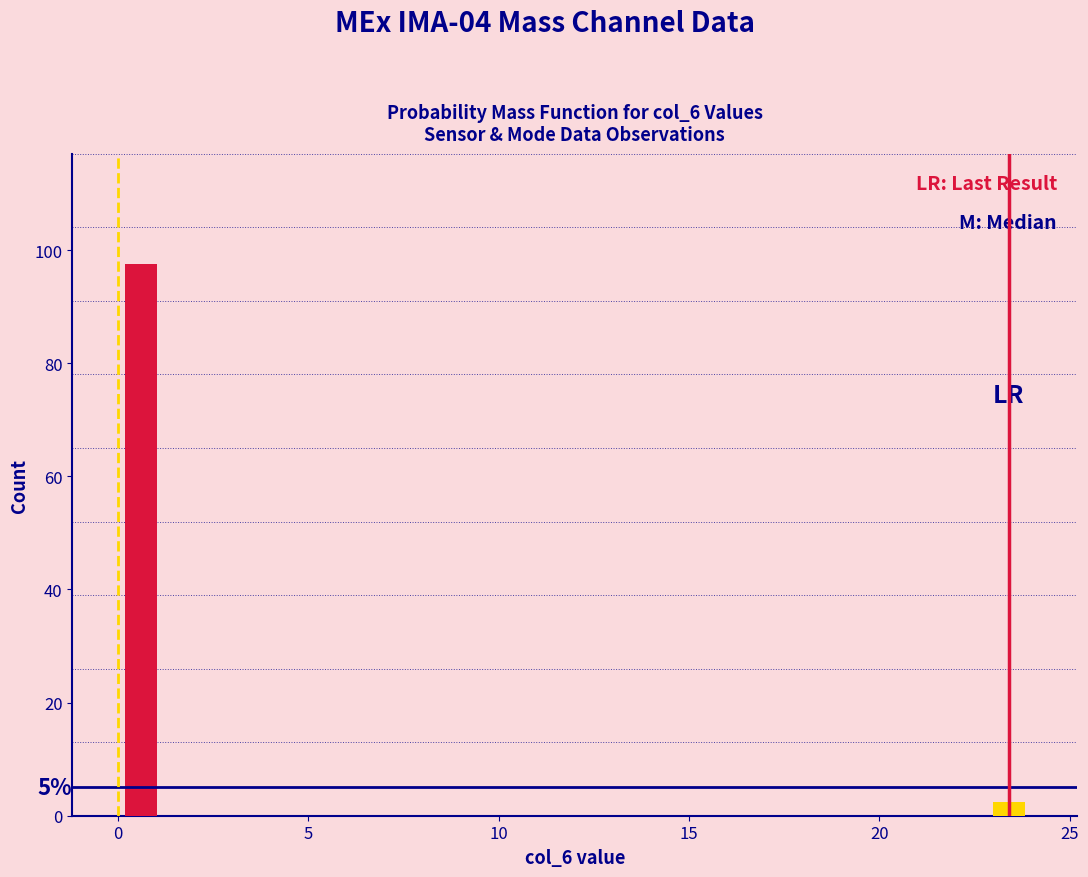

Read against the x-axis, roughly where is the centre of the tallest bar?

0.5